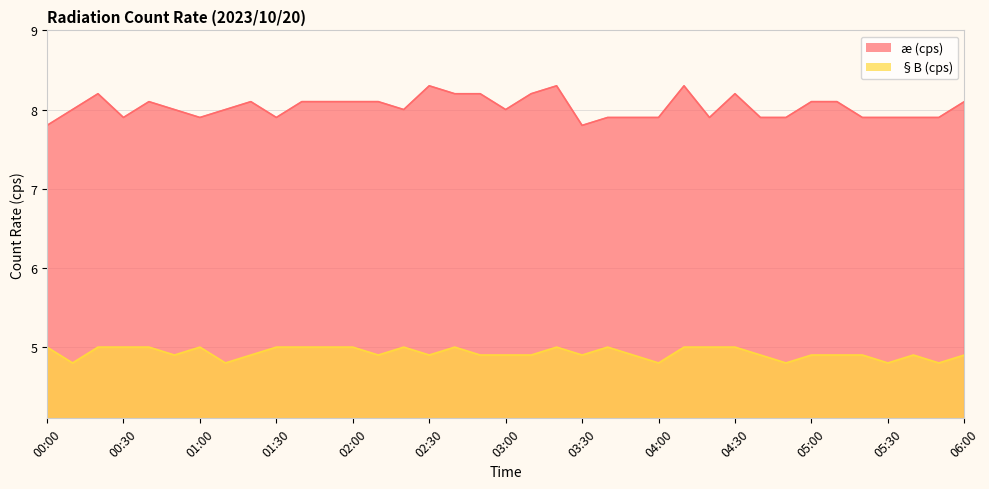

Where is the first local minimum for æ (cps)?

00:30